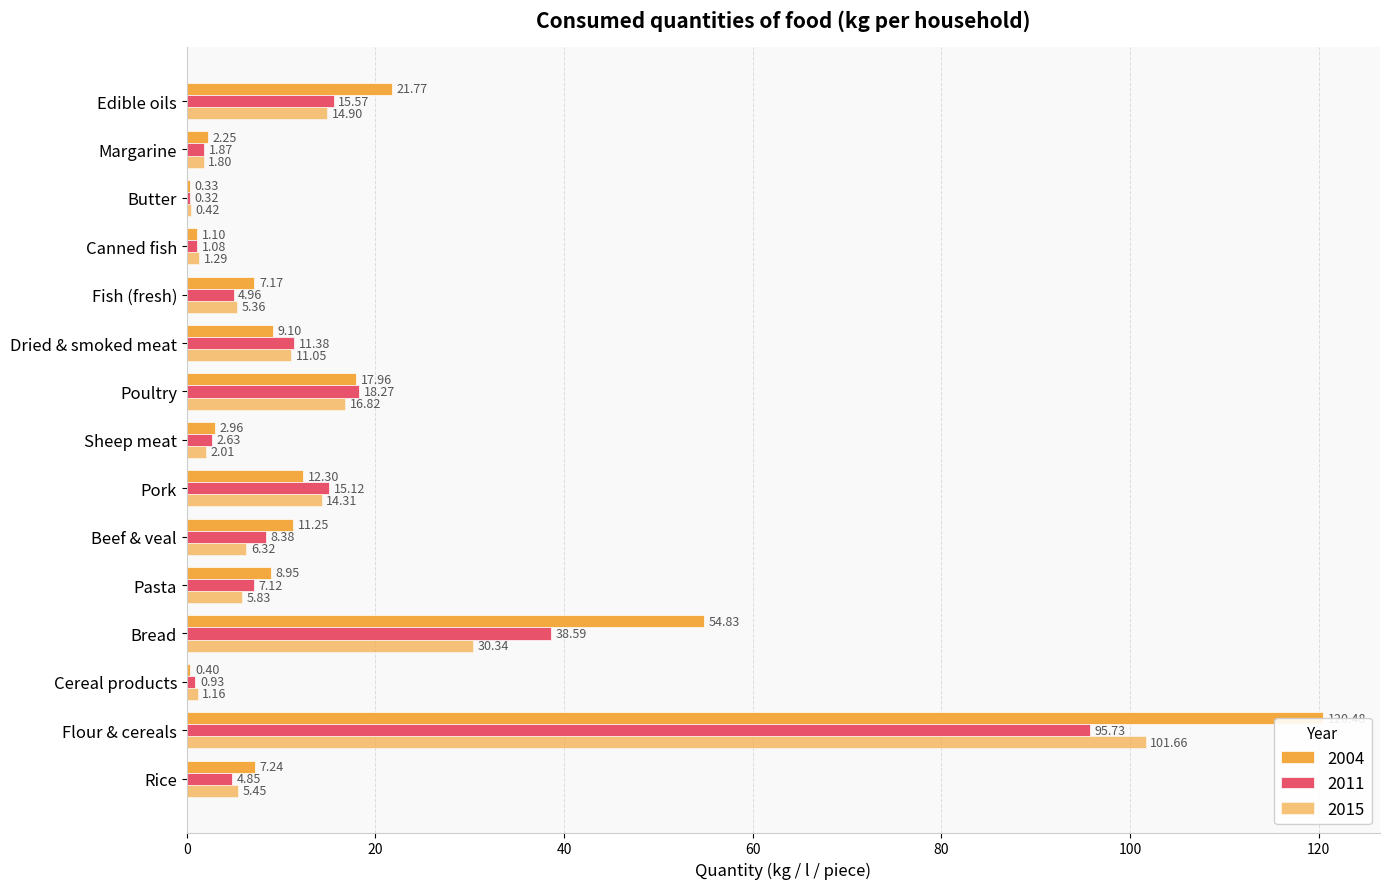

At which category is the sum across all series the highest?

Flour & cereals